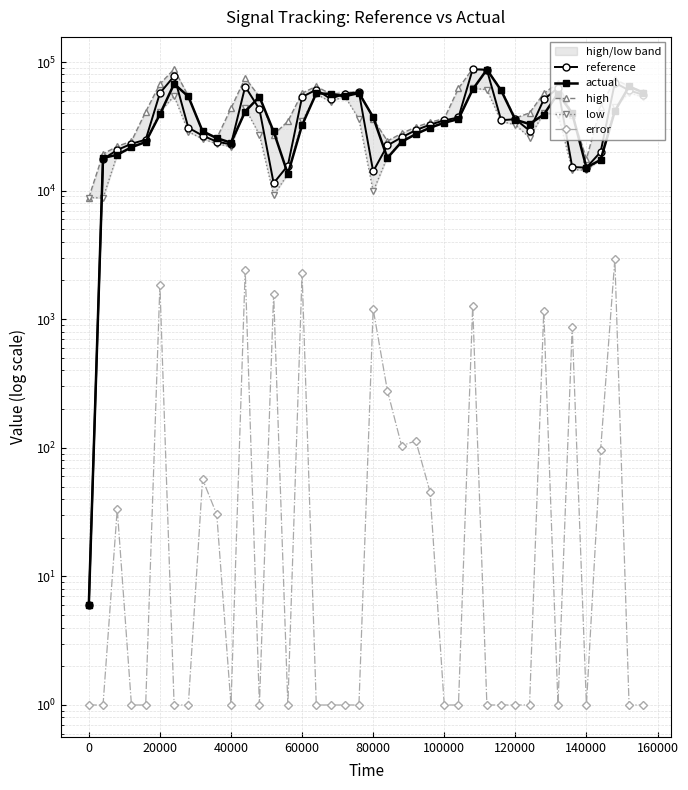

What is the approximate value of low at 120000?

32514.8